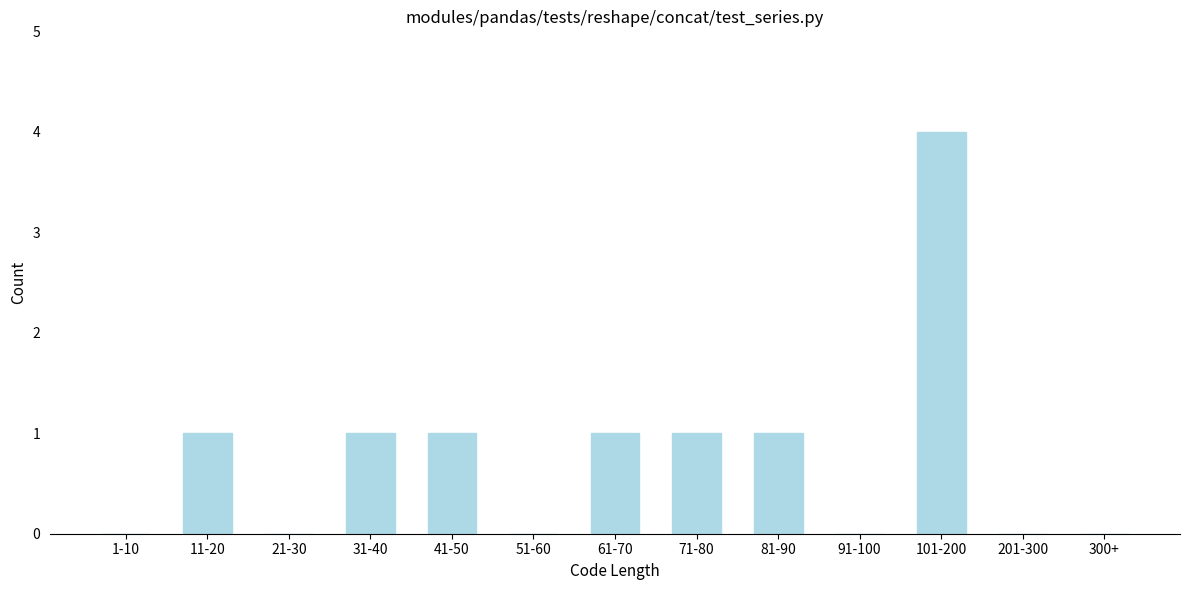

Reading left to right, what are all the values shown in this chart?

1-10=0	11-20=1	21-30=0	31-40=1	41-50=1	51-60=0	61-70=1	71-80=1	81-90=1	91-100=0	101-200=4	201-300=0	300+=0